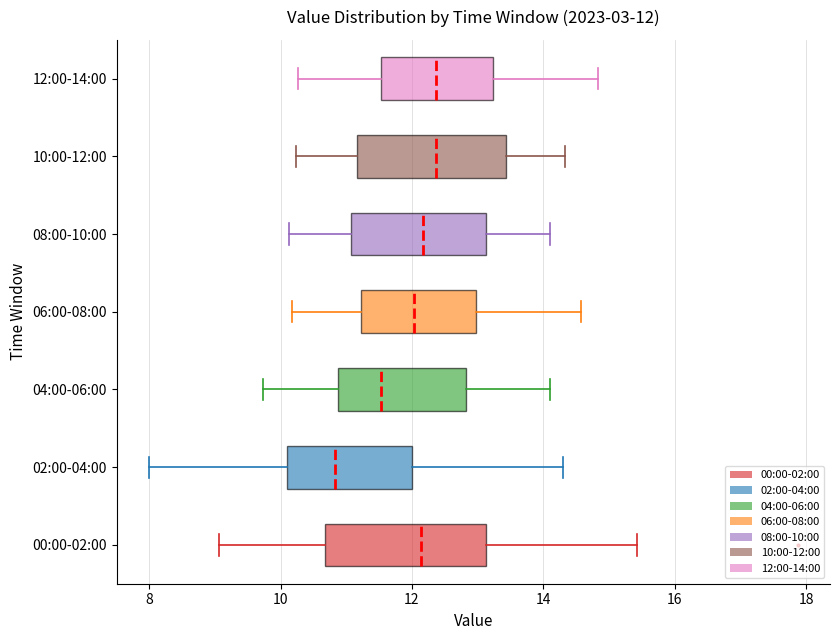

Which box is the widest, from its left edge to its right edge?

00:00-02:00